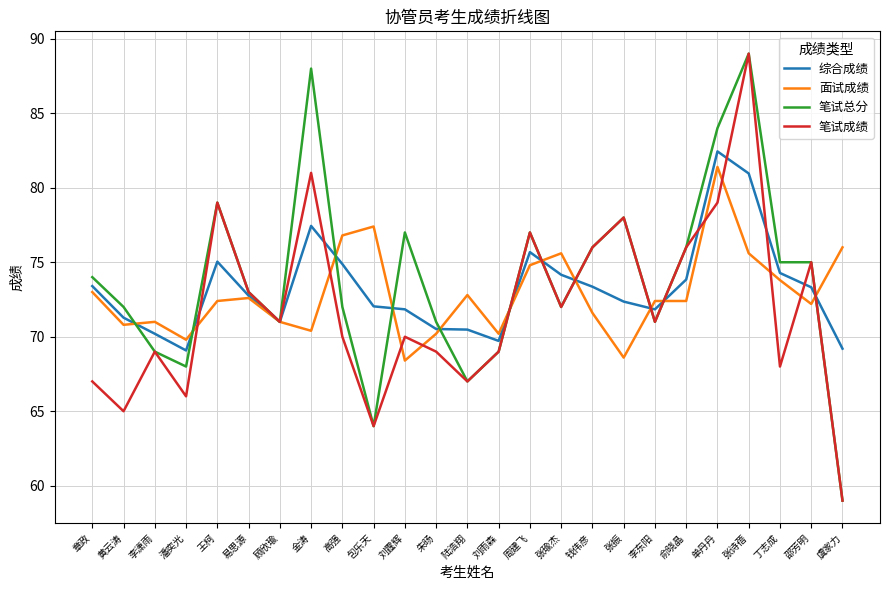

What is the sum of all 综合成绩 values?

1831.1